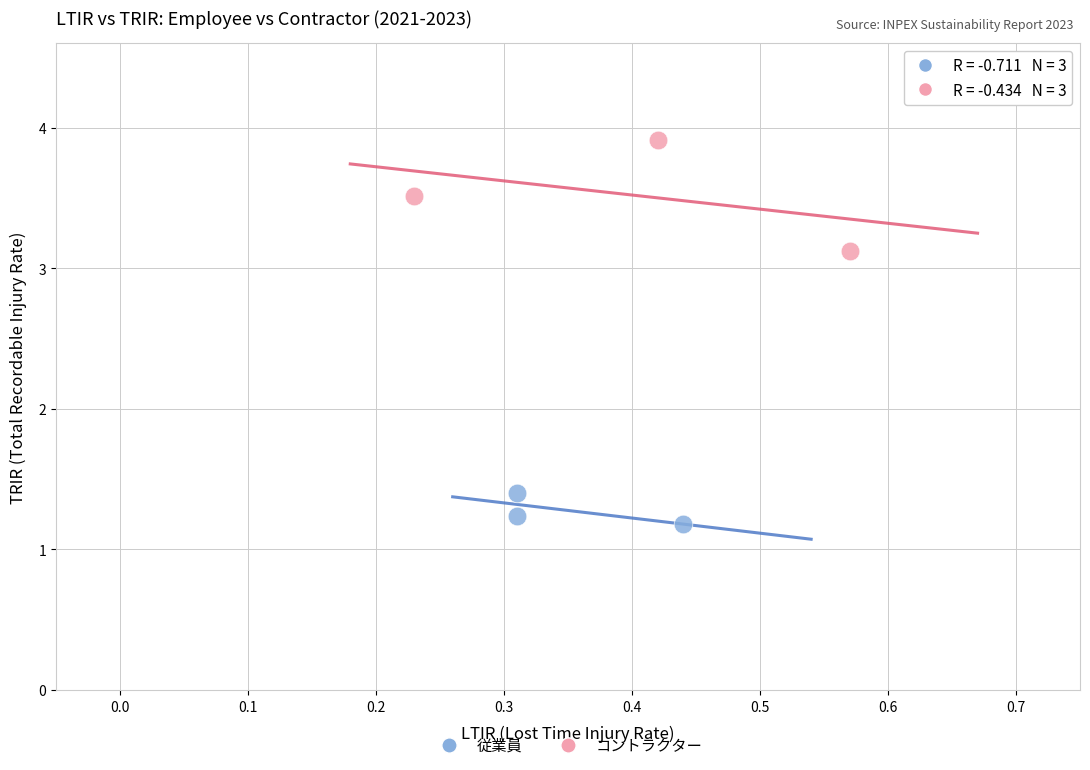

What are all the series names shown in the legend?

従業員, コントラクター